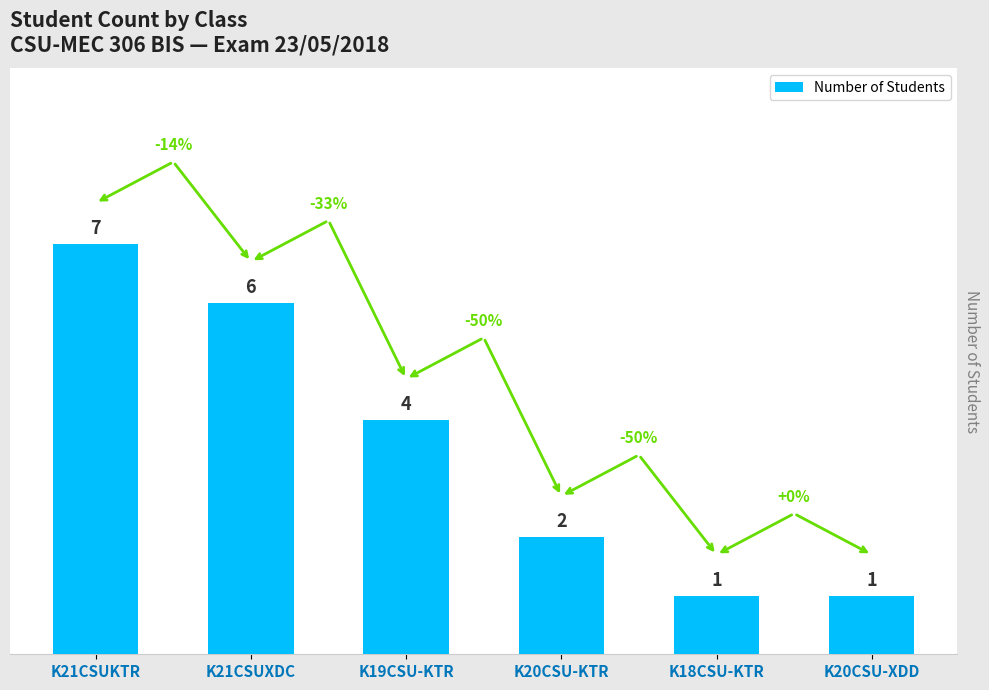

What is the smallest value displayed?

1